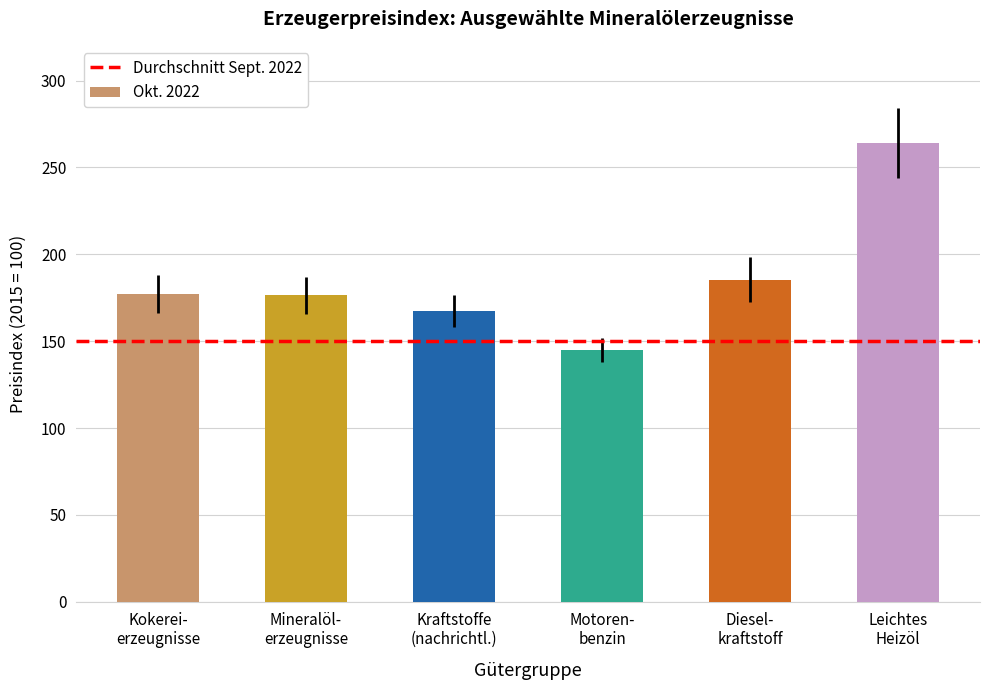

What is the smallest value displayed?

144.9